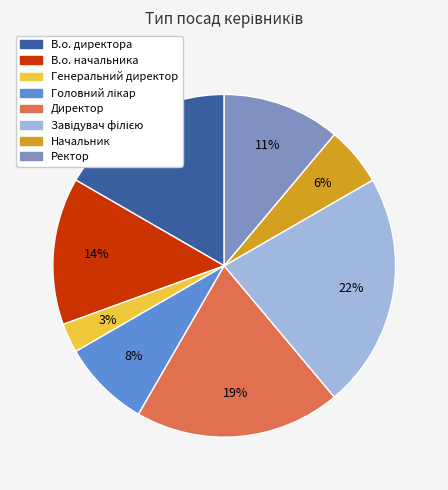

How many segments does this pie chart have?

8